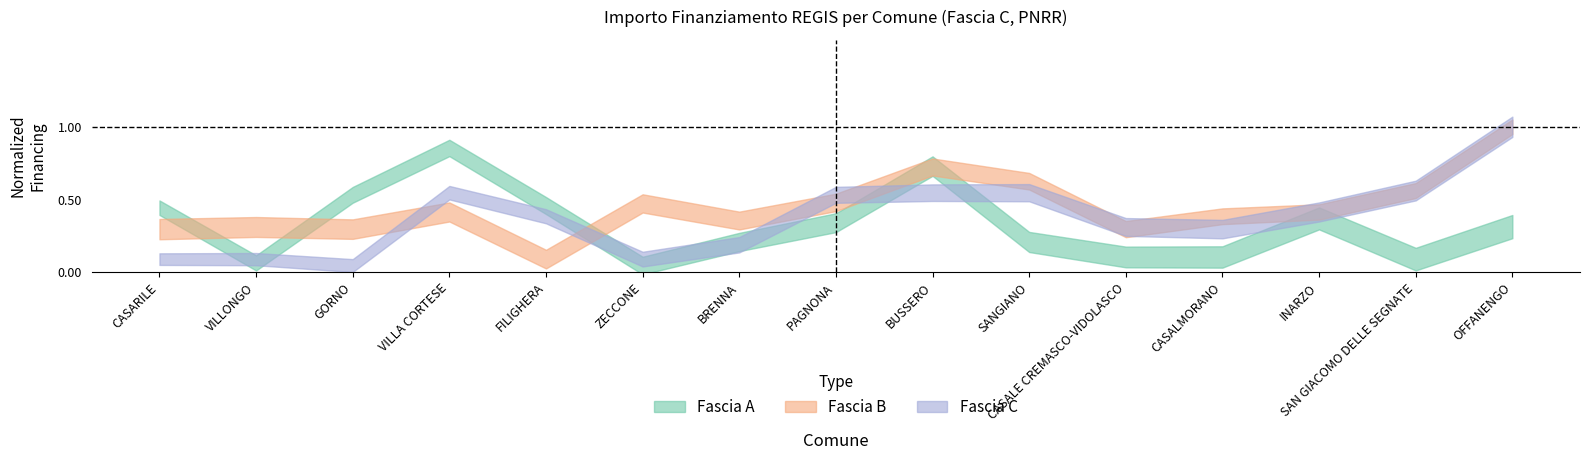

Which series ends up on top after the final intersection of Fascia A and Fascia B?

Fascia B